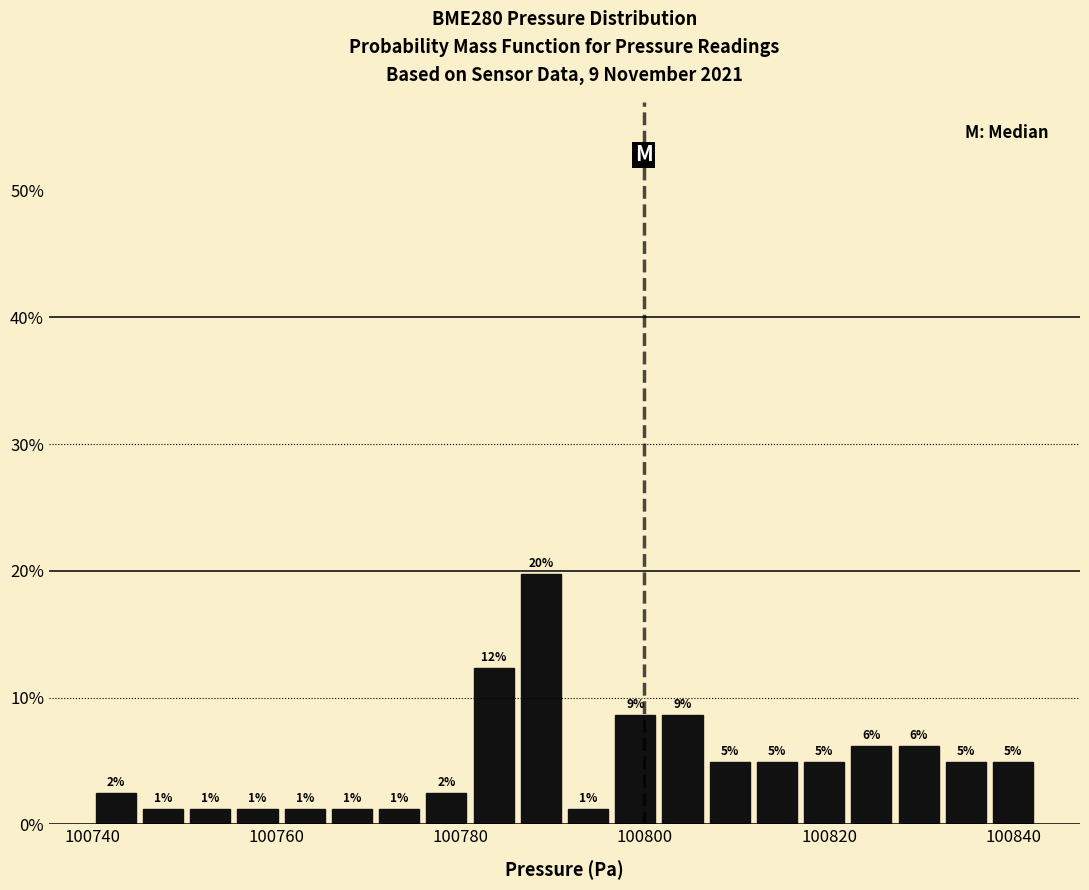

Read against the x-axis, roughly where is the centre of the tallest bar?

100788